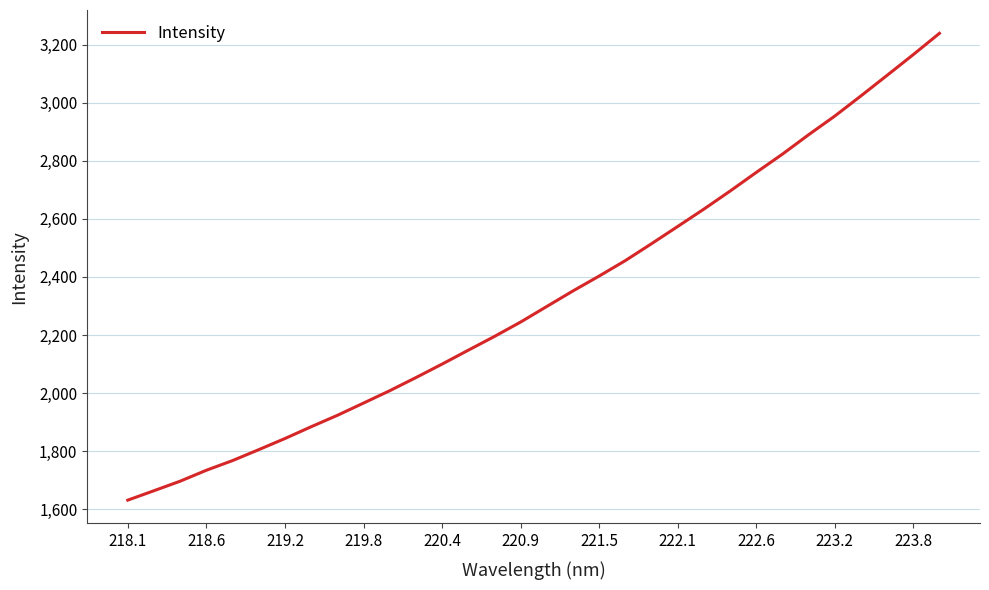

What is the minimum value shown in the chart?

1631.7